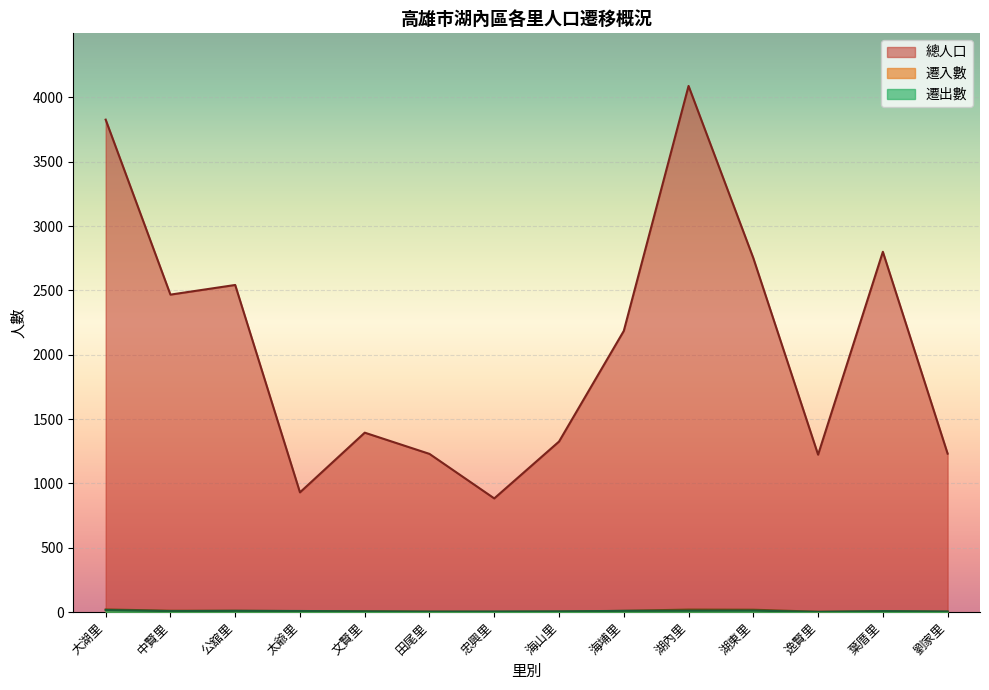

Where does the 遷入數 series first go above 7?

大湖里